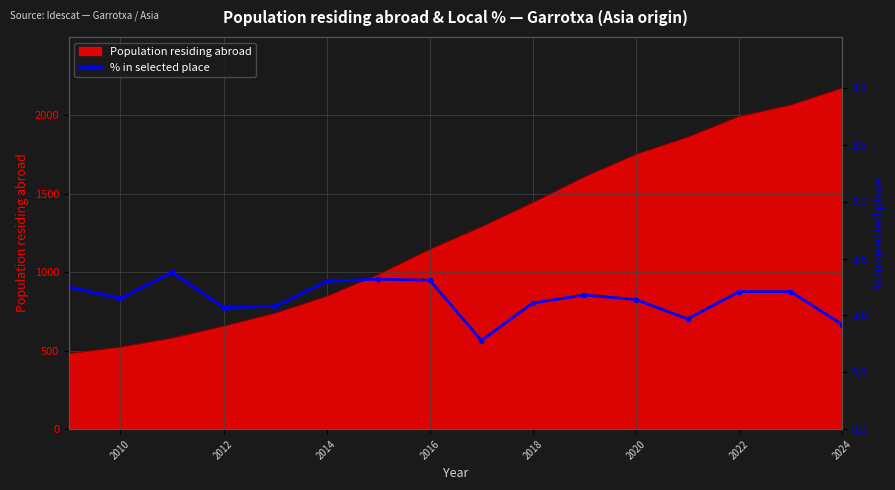

What is the lowest value of the Population residing abroad series?

481